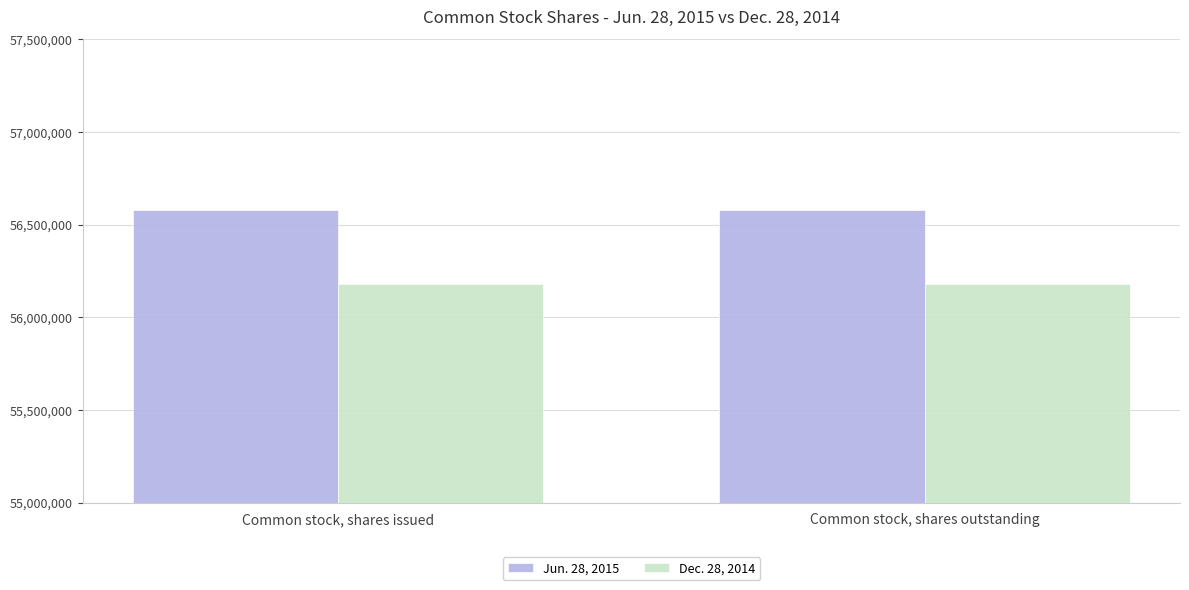

What position from the left is Common stock, shares issued?

1